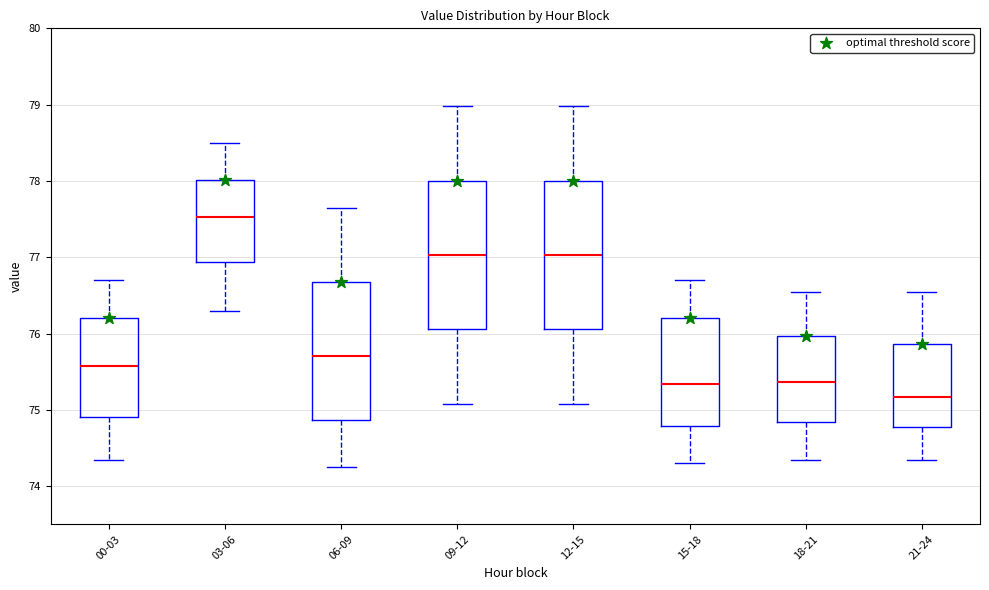

Reading left to right, transcribe this box plot: for each box, give where its median line is, the range the box spans, and where its two whiskers end, as read against the y-axis. The values are not printed on the chart, so give them approximately, as read against the axis.

00-03: median 75.6, box 74.9 to 76.2, whiskers 74.3 to 76.7
03-06: median 77.5, box 76.9 to 78.0, whiskers 76.3 to 78.5
06-09: median 75.7, box 74.9 to 76.7, whiskers 74.3 to 77.7
09-12: median 77.0, box 76.1 to 78.0, whiskers 75.1 to 79.0
12-15: median 77.0, box 76.1 to 78.0, whiskers 75.1 to 79.0
15-18: median 75.3, box 74.8 to 76.2, whiskers 74.3 to 76.7
18-21: median 75.4, box 74.8 to 76.0, whiskers 74.3 to 76.5
21-24: median 75.2, box 74.8 to 75.9, whiskers 74.3 to 76.5